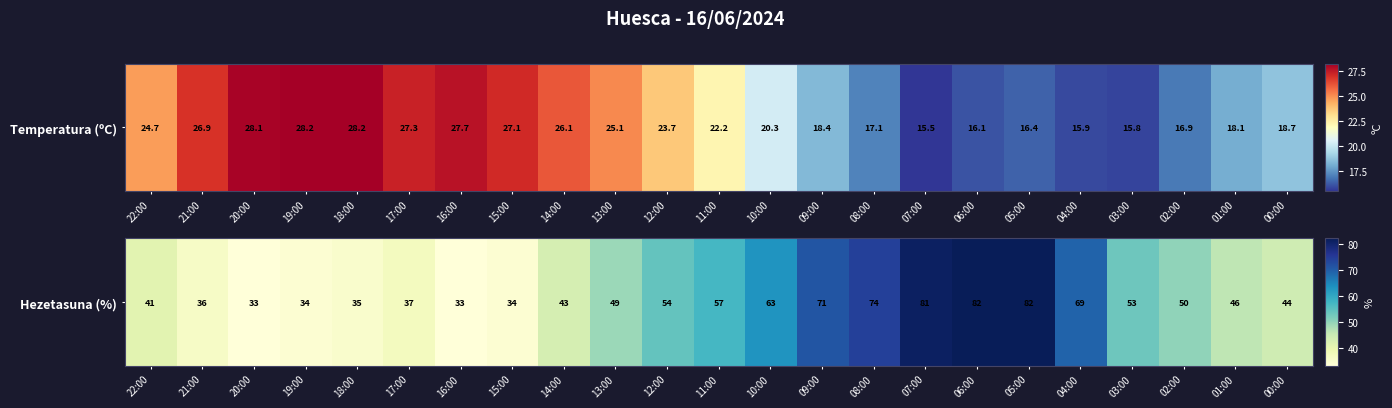

What is the difference between the values at 01:00 and 15:00?

12